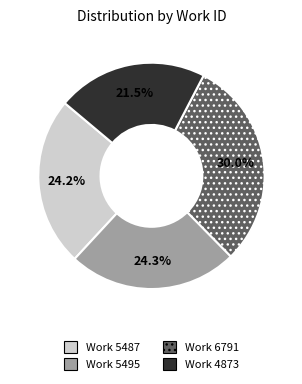

Which slice is the smallest?

Work 4873